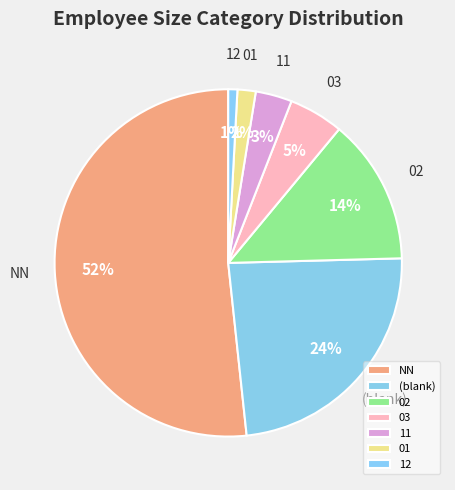

How many slices are in this pie chart?

7